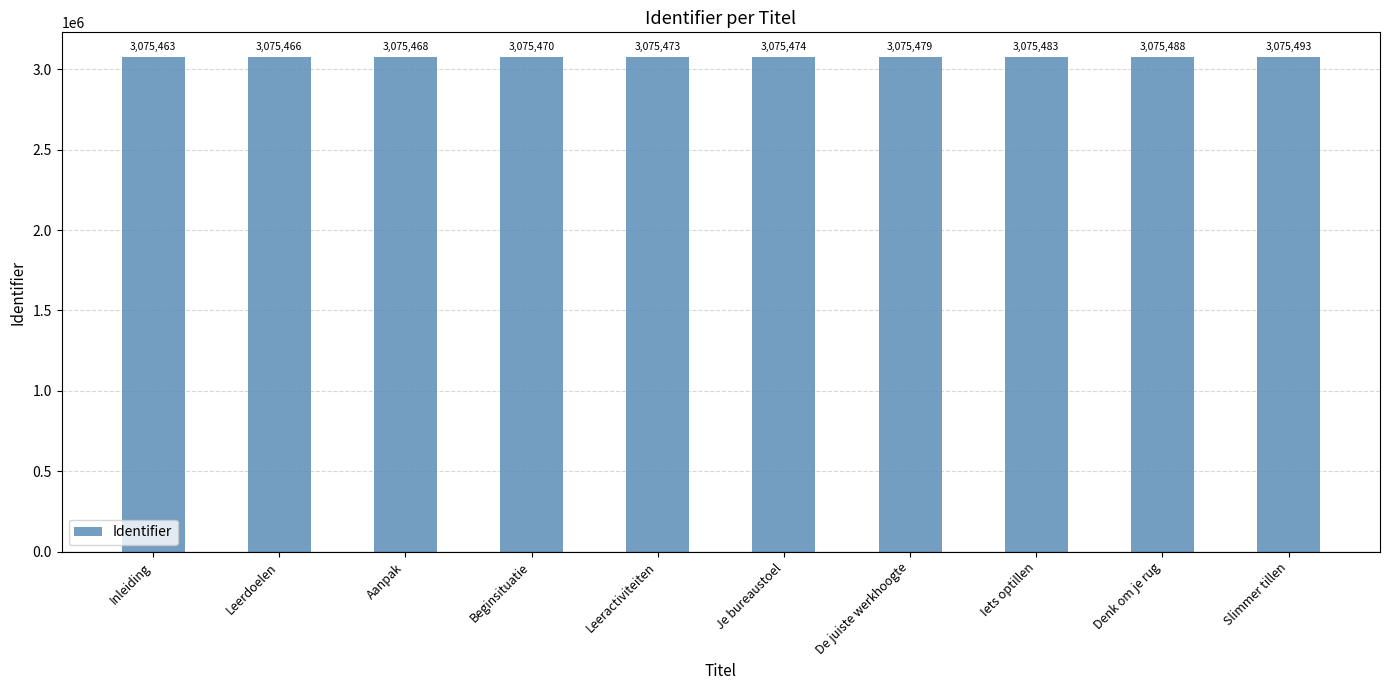

Rank the categories by value from lowest to highest.

Inleiding, Leerdoelen, Aanpak, Beginsituatie, Leeractiviteiten, Je bureaustoel, De juiste werkhoogte, Iets optillen, Denk om je rug, Slimmer tillen